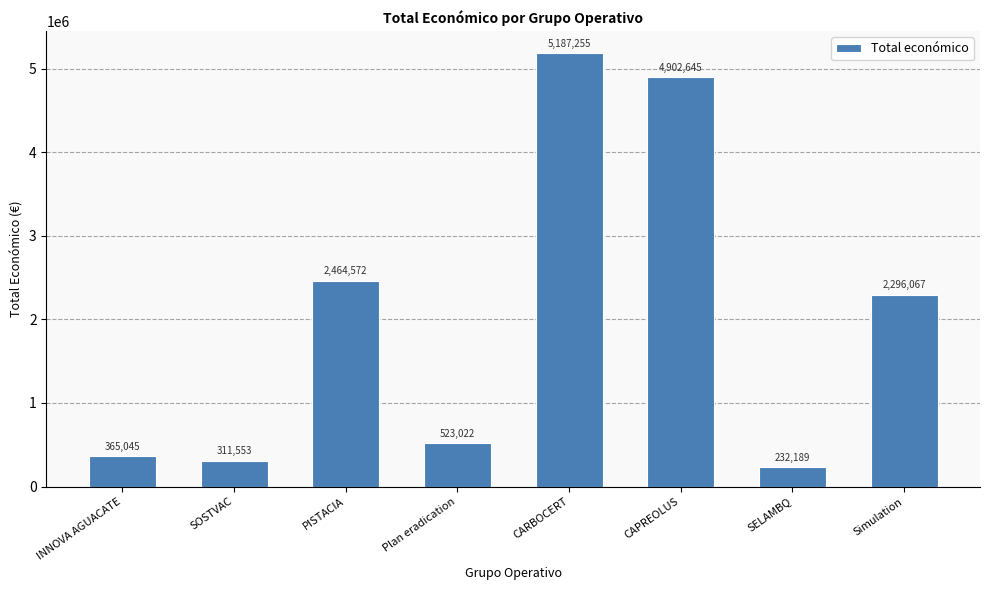

Count the number of data series in this chart.

1